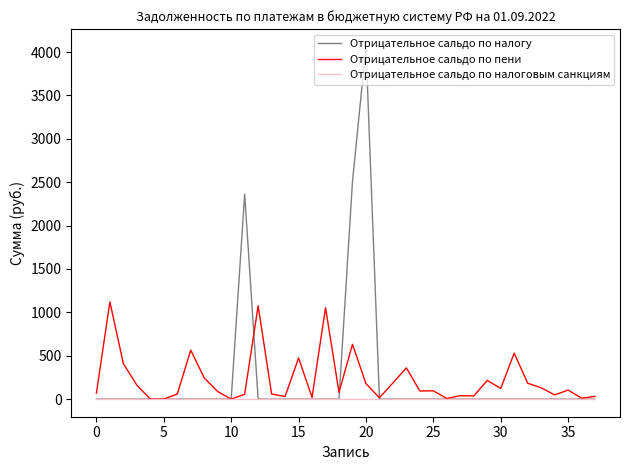

Which series has the widest spread of values?

Отрицательное сальдо по налогу